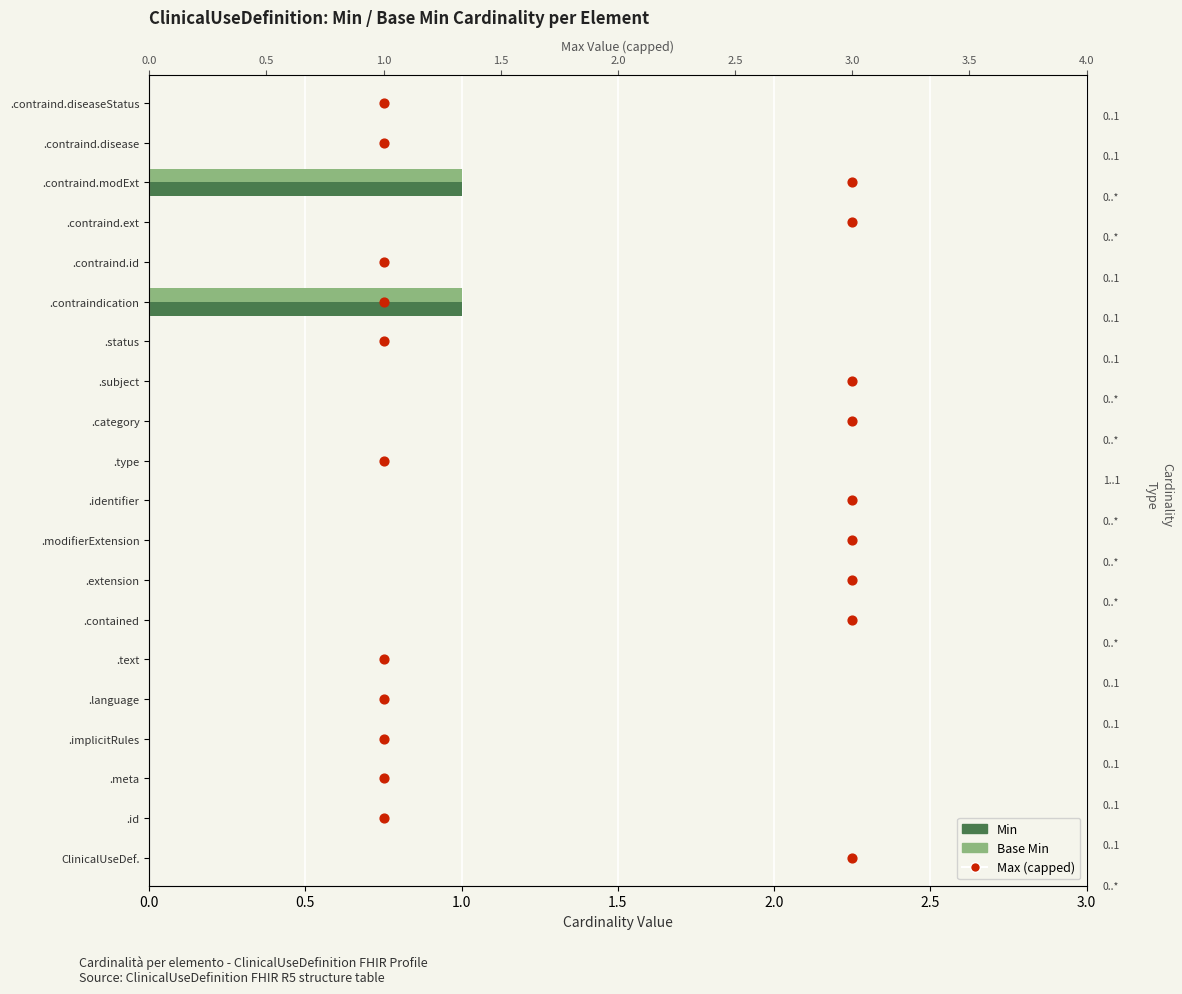

Which series has the widest spread of Y values?

Max (capped at 3)